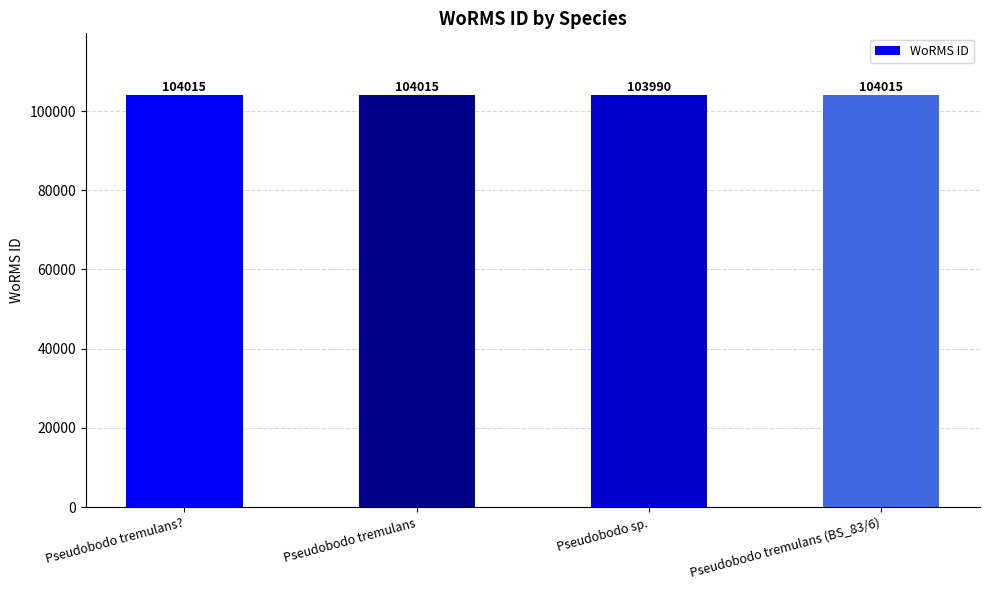

Reading right to left, what are all the values shown in this chart?

104015	103990	104015	104015